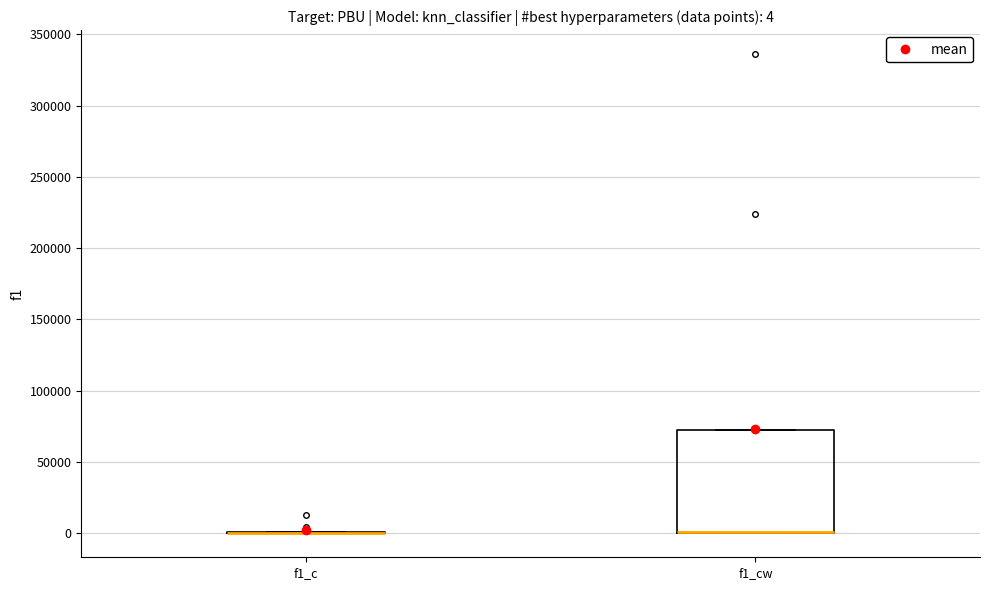

Which box is the tallest, from its lower edge to its upper edge?

f1_cw